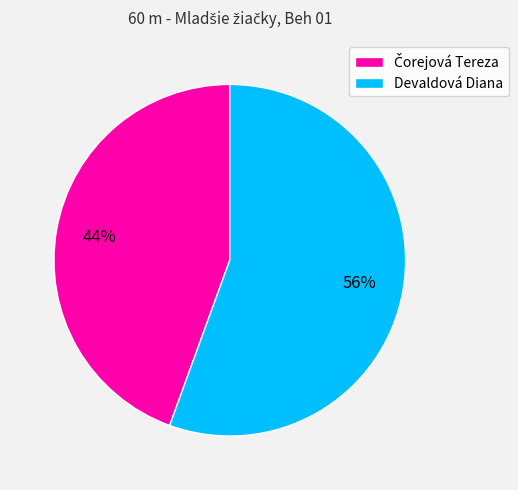

How many segments does this pie chart have?

2